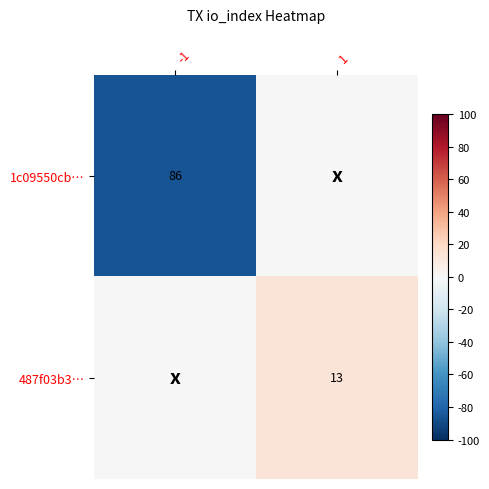

Is it true that 487f03b3… equals 13 at 1?

True